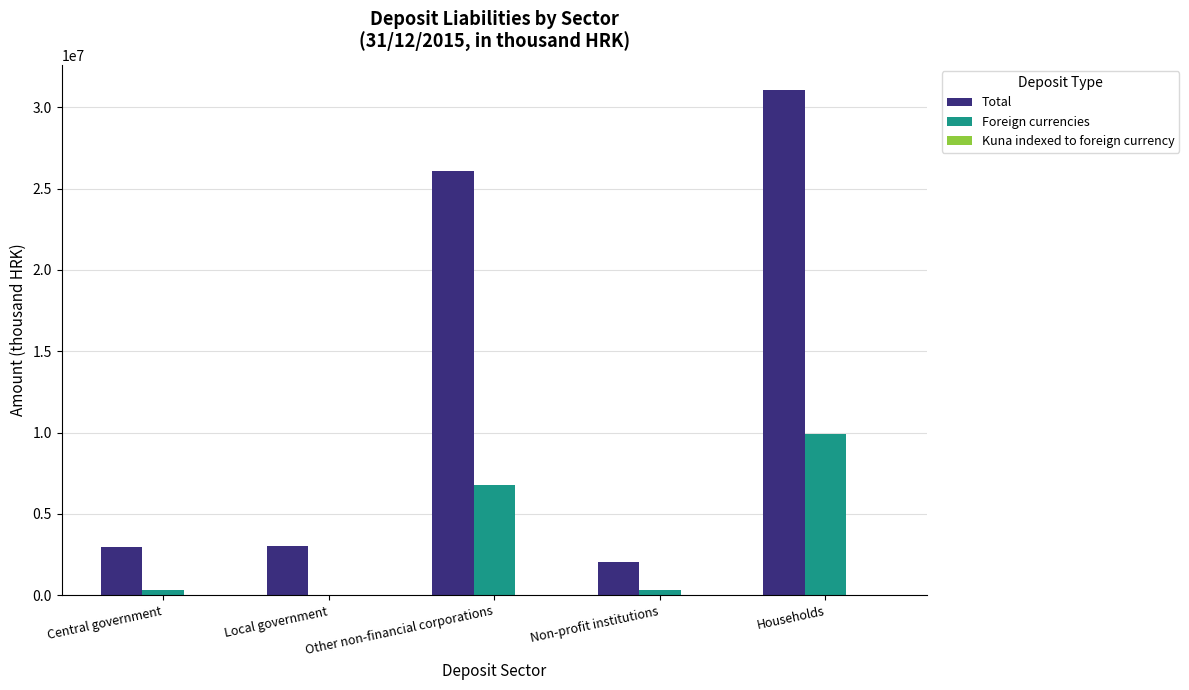

True or false: Foreign currencies has a value of 16666078 at Households.

False